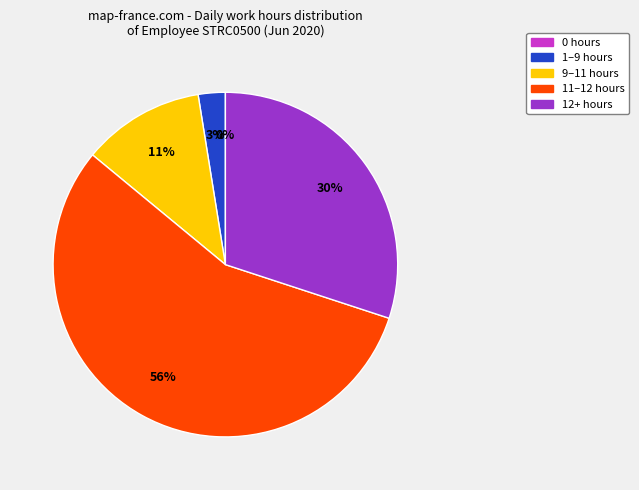

Does any single category account for the majority?

Yes